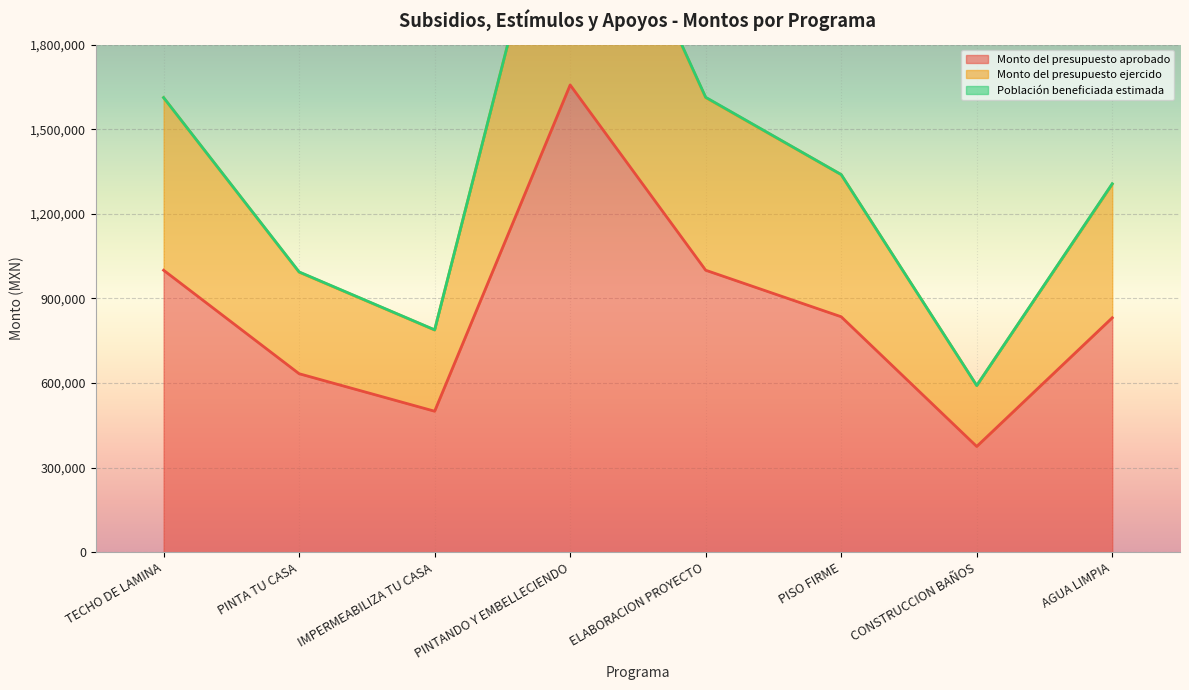

Which category has the lowest value in the Monto del presupuesto aprobado series?

CONSTRUCCION BAÑOS